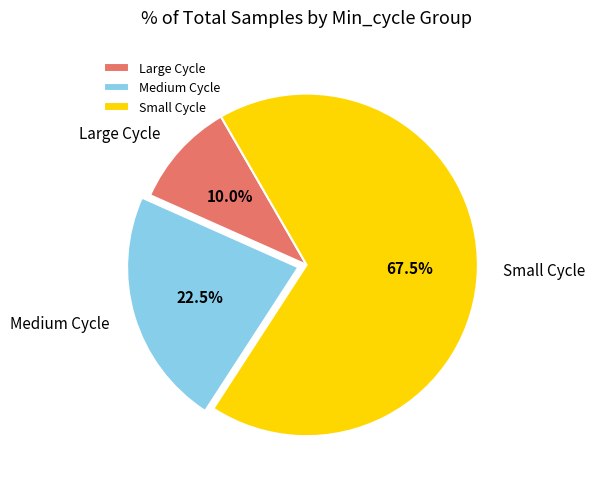

How many segments does this pie chart have?

3